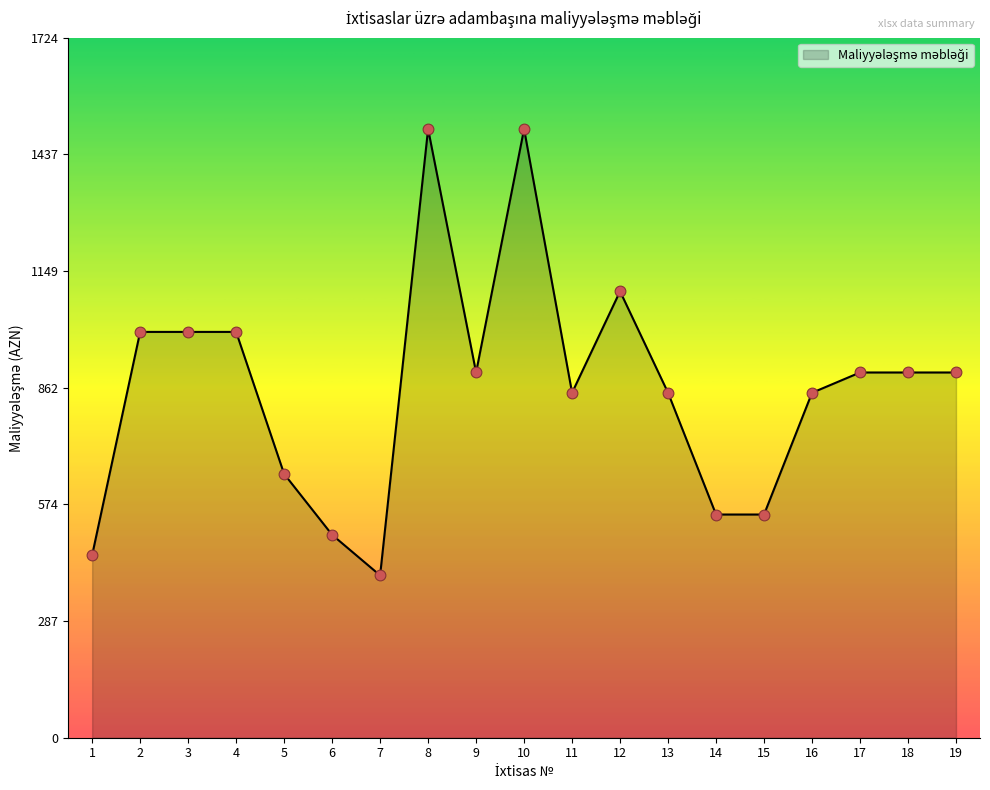

Approximately how many times larger is the value at 2 compared to 16?

1.2